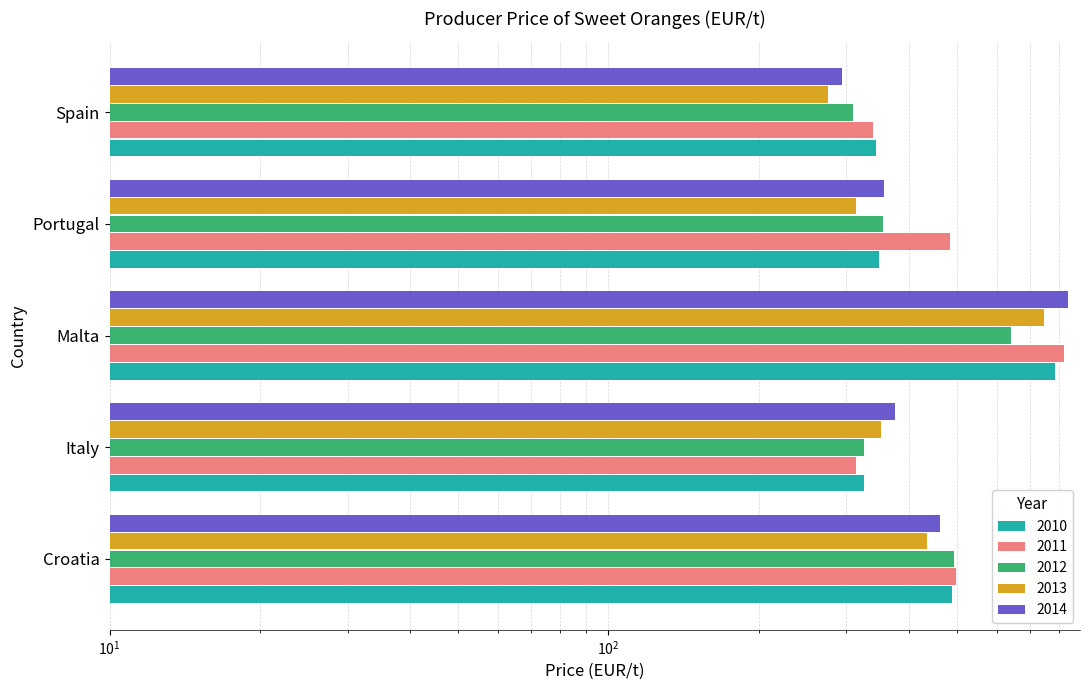

What are all the series names shown in the legend?

2010, 2011, 2012, 2013, 2014